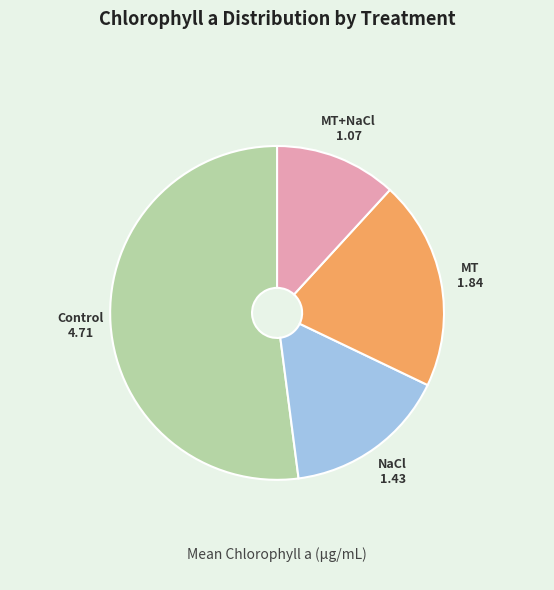

Between NaCl and Control, which is larger?

Control